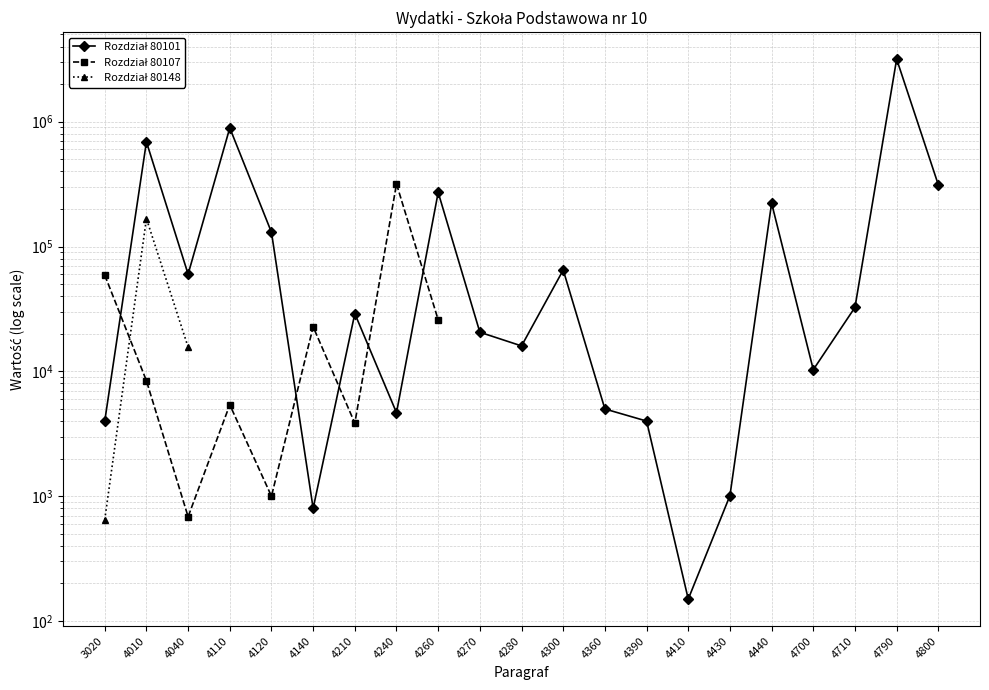

True or false: Rozdział 80101 and Rozdział 80148 intersect in this chart.

False